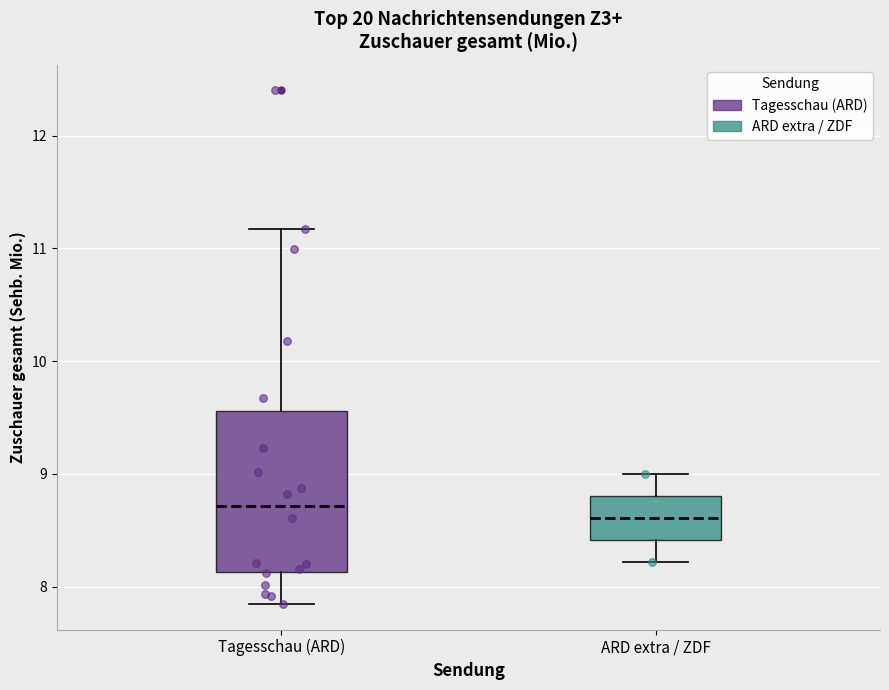

Reading left to right, transcribe this box plot: for each box, give where its median line is, the range the box spans, and where its two whiskers end, as read against the y-axis. The values are not printed on the chart, so give them approximately, as read against the axis.

Tagesschau (ARD): median 8.7, box 8.1 to 9.6, whiskers 7.8 to 11.2
ARD extra / ZDF: median 8.6, box 8.4 to 8.8, whiskers 8.2 to 9.0